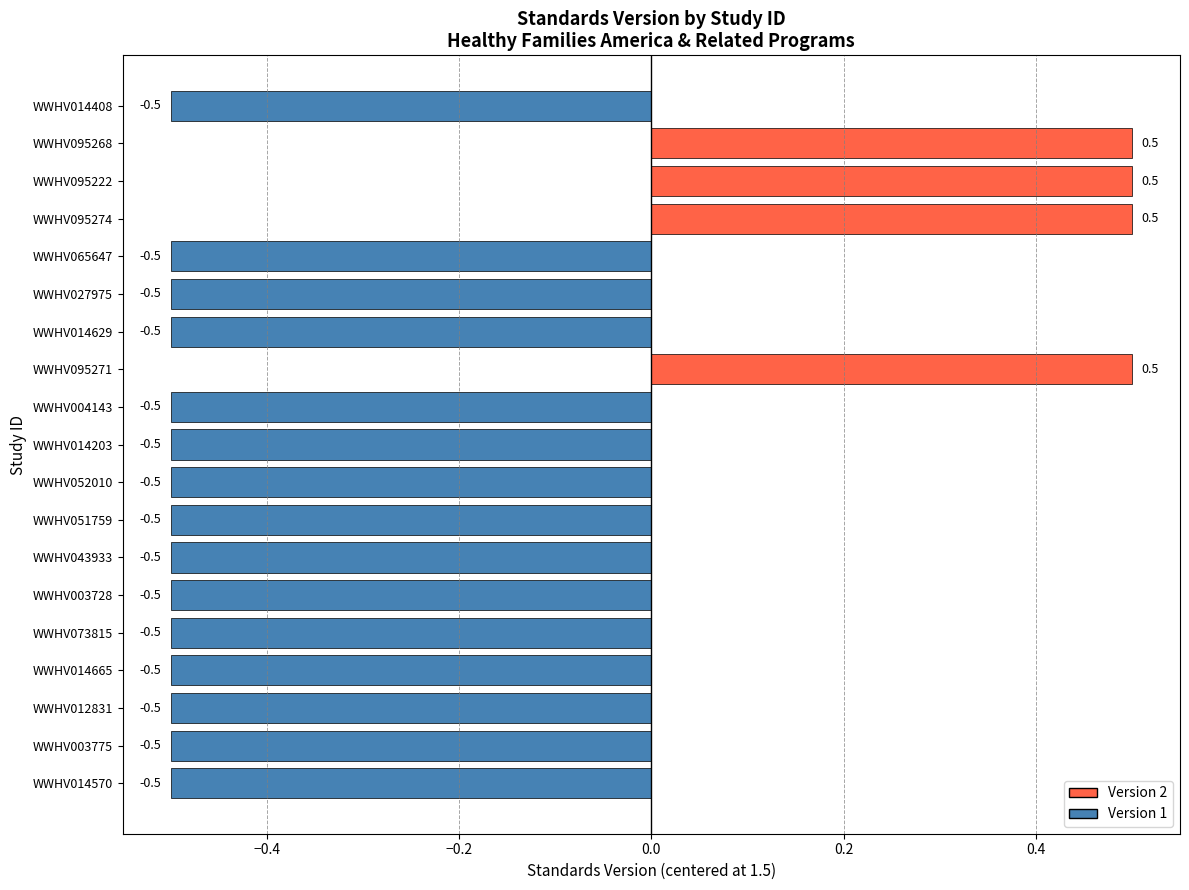

How many positive values are there?

4